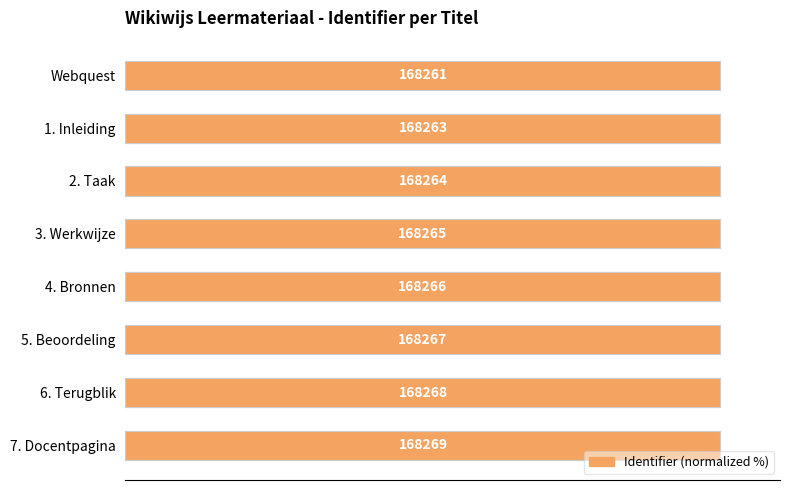

Is it true that the value at 7. Docentpagina is 100.0?

True